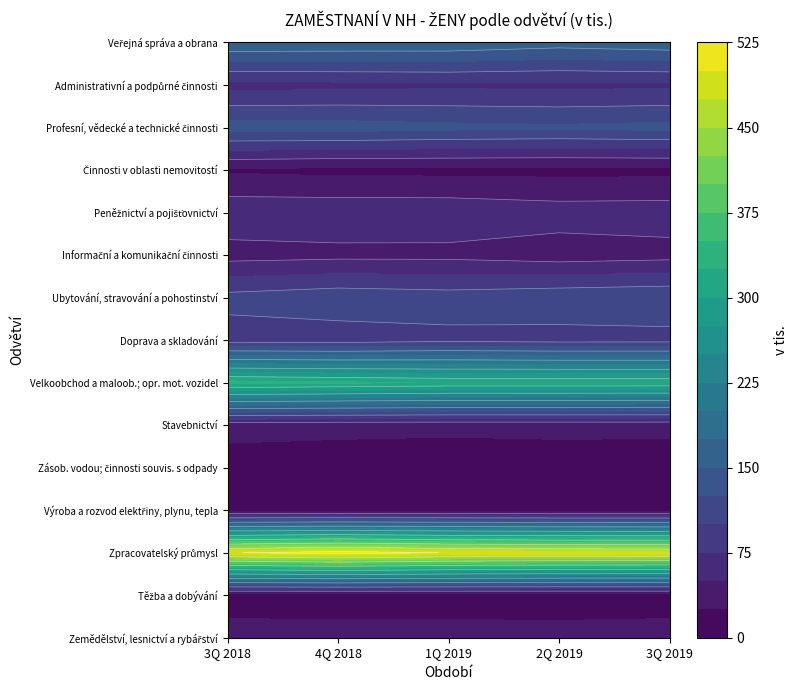

Rank the series by their maximum value, from highest to lowest.

Zpracovatelský průmysl, Velkoobchod a maloob.; opr. mot. vozidel, Veřejná správa a obrana, Profesní, vědecké a technické činnosti, Ubytování, stravování a pohostinství, Doprava a skladování, Administrativní a podpůrné činnosti, Peněžnictví a pojišťovnictví, Zemědělství, lesnictví a rybářství, Informační a komunikační činnosti, Stavebnictví, Činnosti v oblasti nemovitostí, Zásob. vodou; činnosti souvis. s odpady, Výroba a rozvod elektřiny, plynu, tepla, Těžba a dobývání